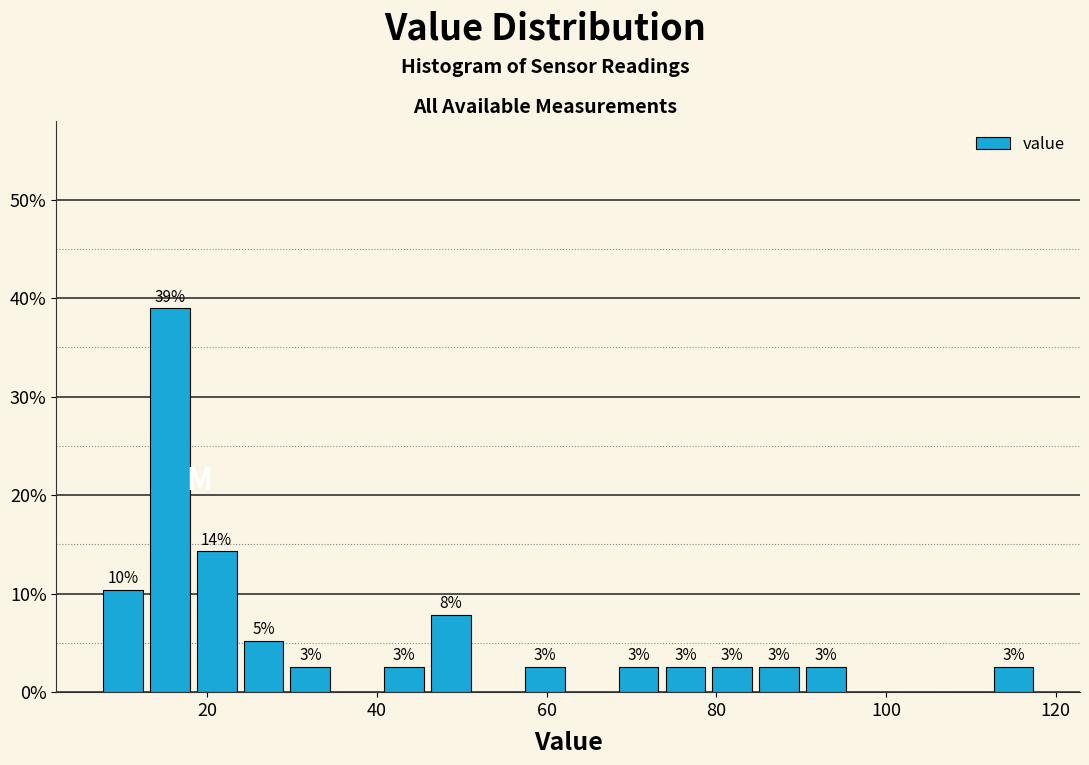

Read against the x-axis, roughly where is the centre of the tallest bar?

16